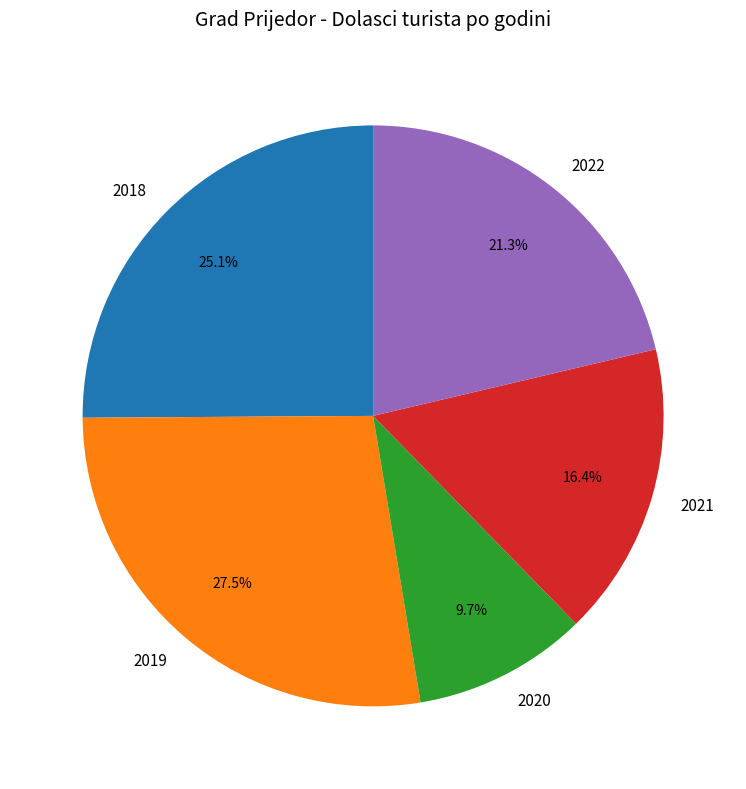

What is the largest slice in the pie chart?

2019